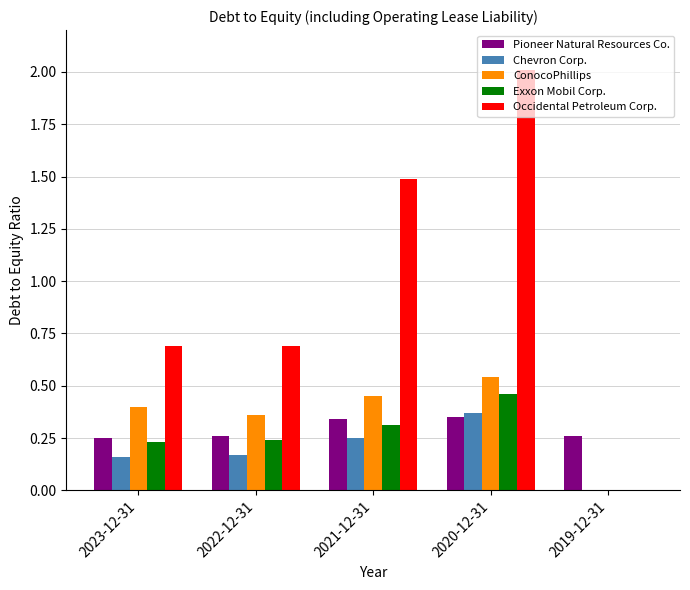

Which category has the highest value in the Chevron Corp. series?

2020-12-31